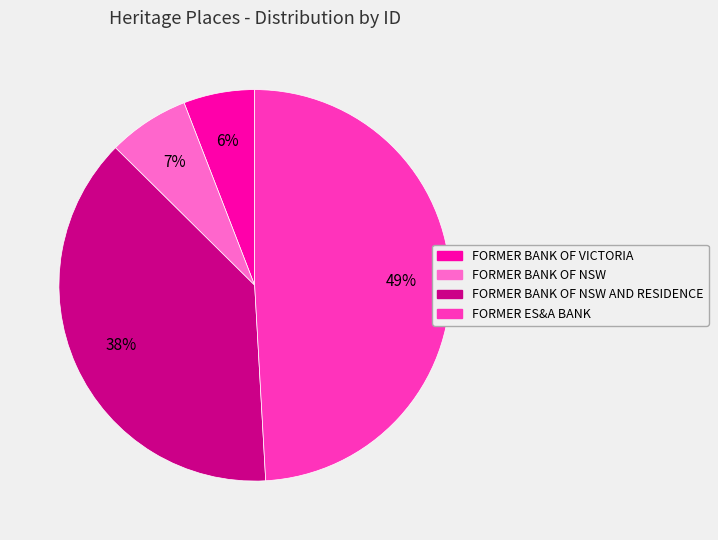

Is there any slice that represents more than half of the pie?

No